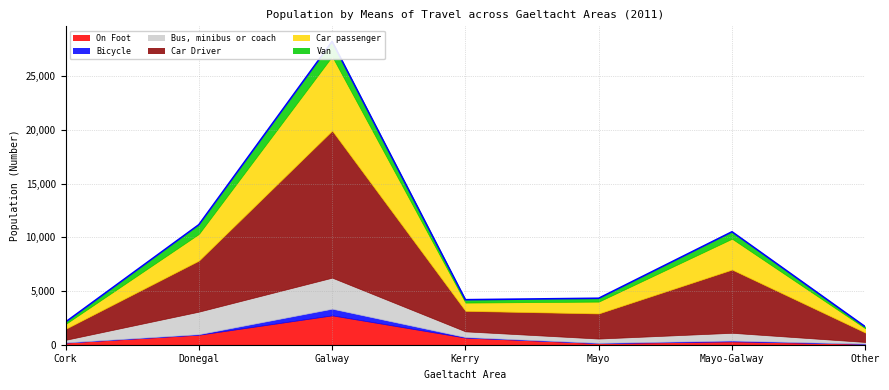

What value does the Bicycle series have at Mayo?

31